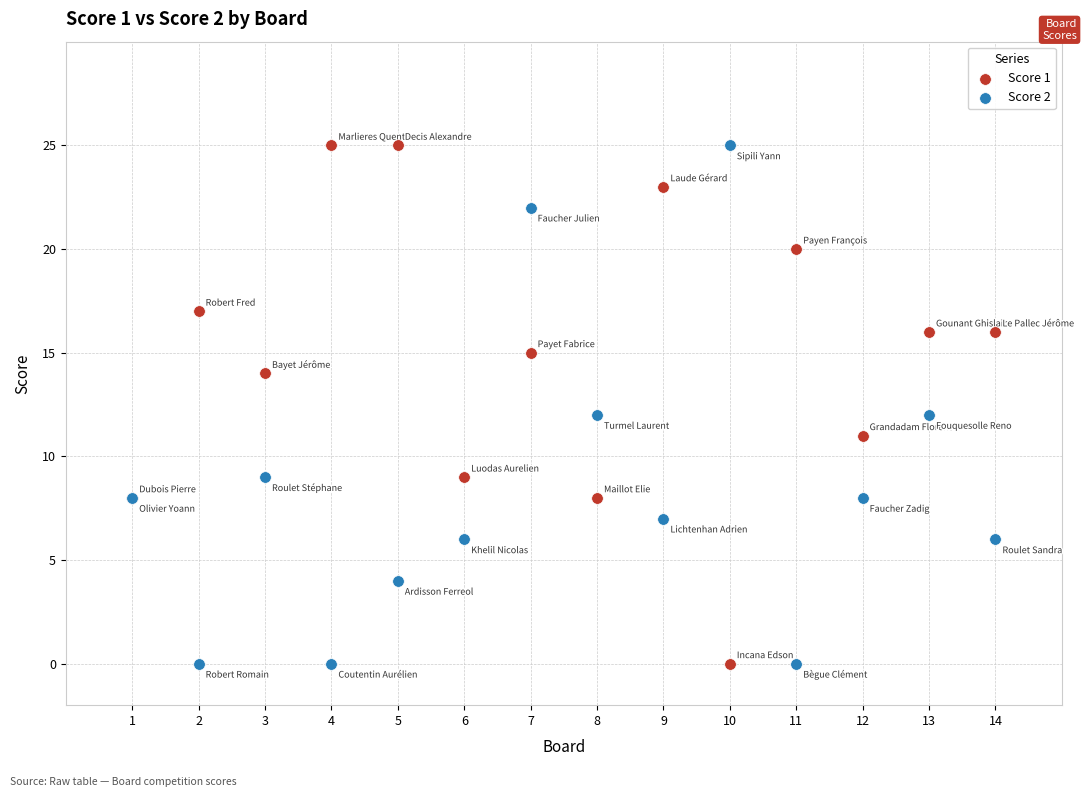

What is the X range (max minus min) for the scatter plot?

13